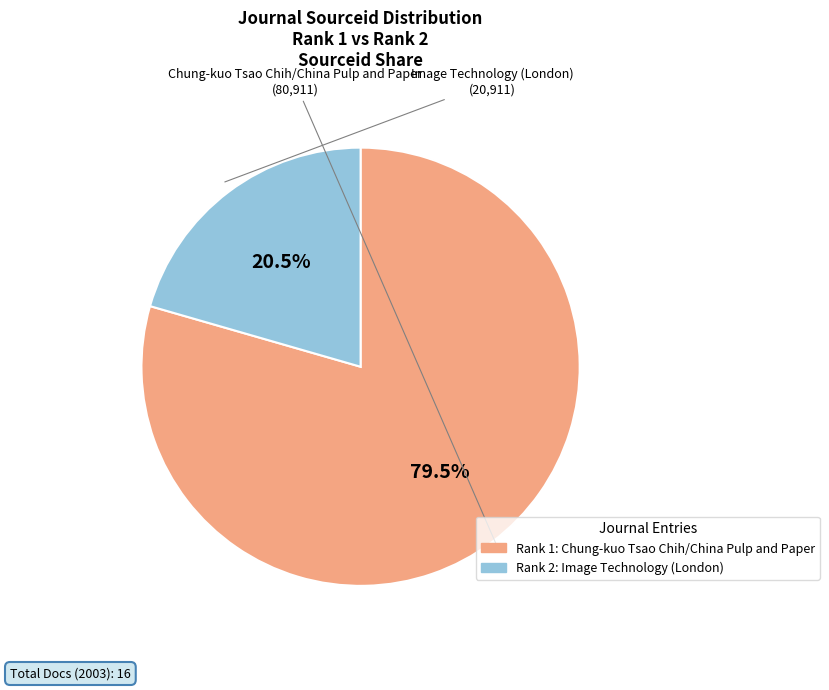

Rank the categories by value from lowest to highest.

Image Technology (London), Chung-kuo Tsao Chih/China Pulp and Paper